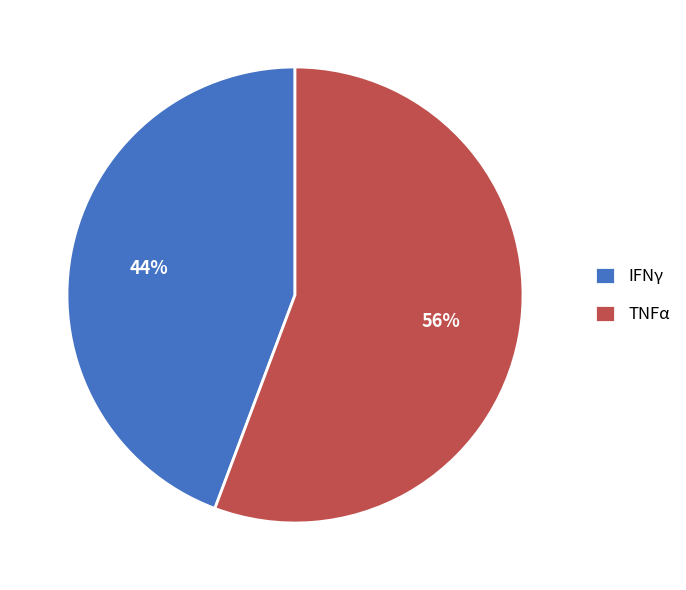

To the nearest percent, what portion does IFNγ represent?

44%